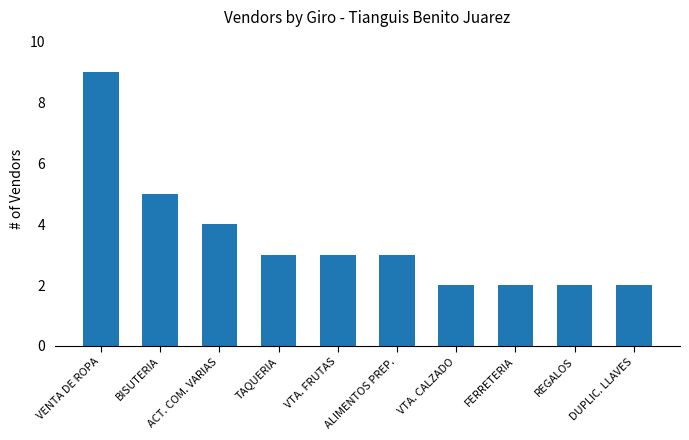

What is the label of the 1st bar from the left?

VENTA DE ROPA